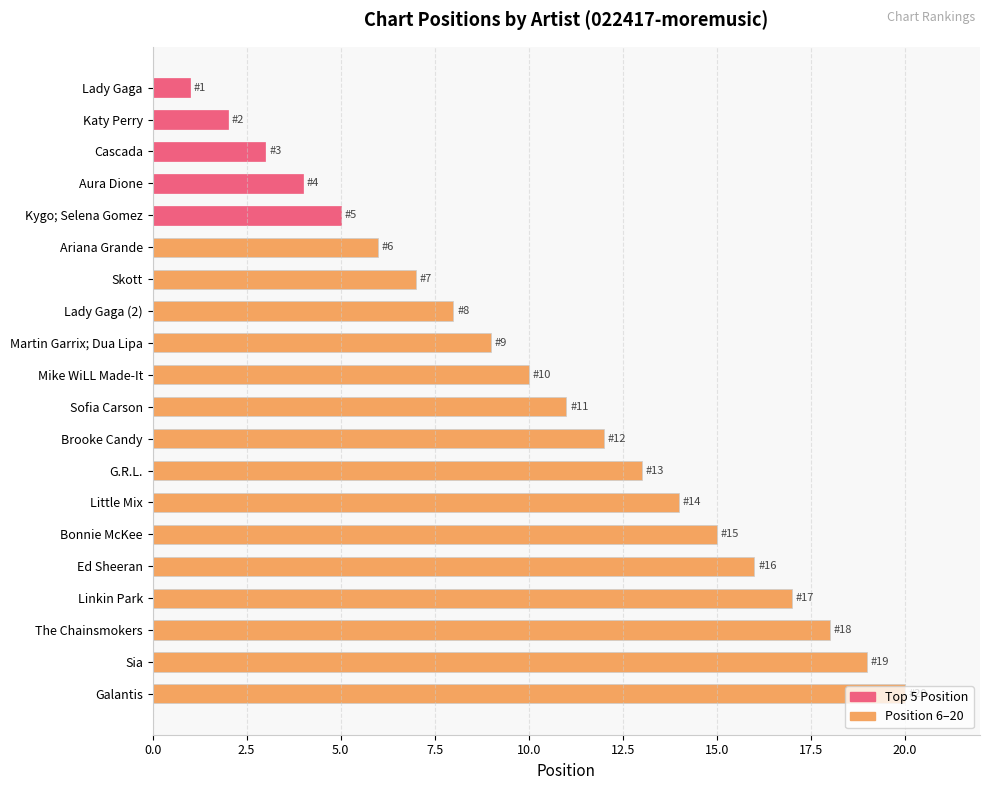

What is the change in value from Sofia Carson to Ed Sheeran?

+5